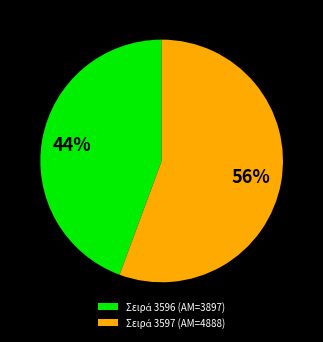

Does any single category account for the majority?

Yes